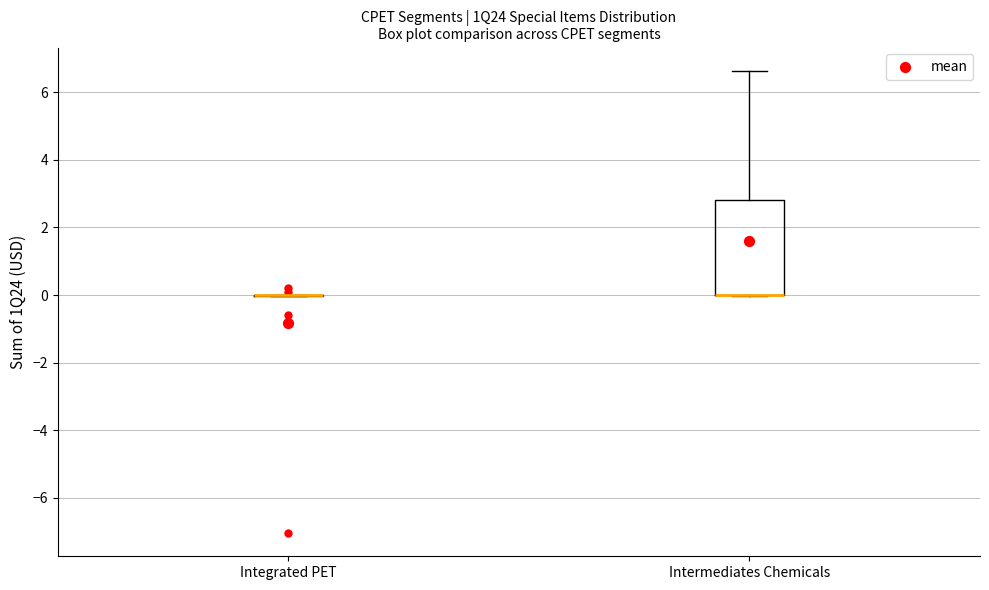

Reading left to right, read every box against the y-axis: the position of its median line, the range the box covers, and the ends of its whiskers. The values are not printed on the chart, so give them approximately, as read against the axis.

Integrated PET: box collapsed to a line at 0.0, whiskers 0.0 to 0.0
Intermediates Chemicals: median 0.0 (drawn on the box's lower edge), box 0.0 to 2.8, whiskers 0.0 to 6.6